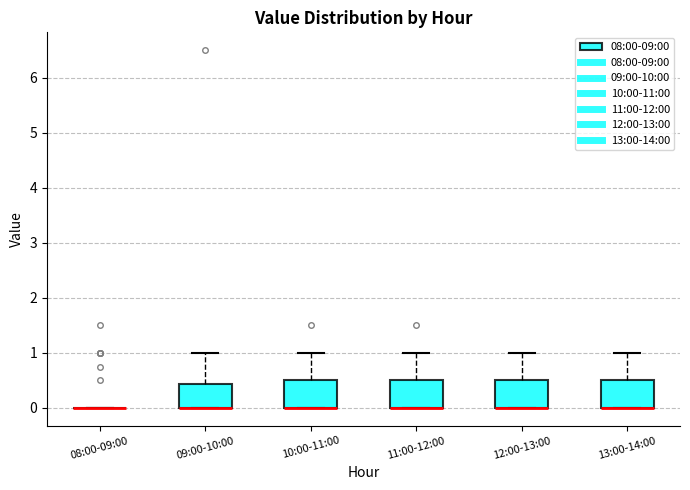

Where is the upper edge of the box for 12:00-13:00 on the y-axis? The values are not printed on the chart, so give them approximately, as read against the axis.

0.5